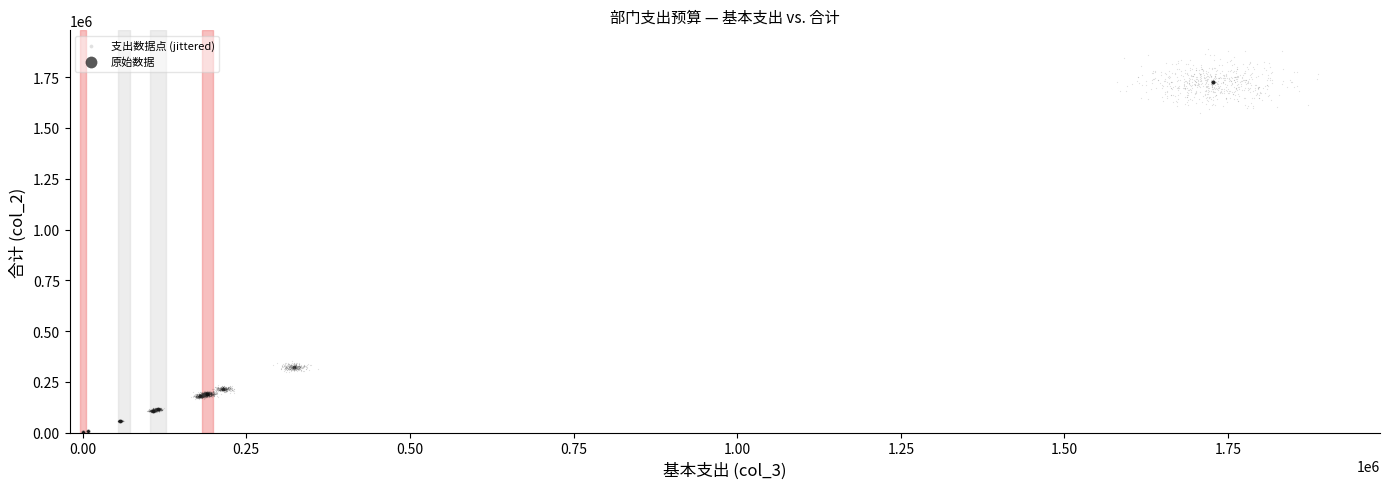

Which series reaches the maximum Y coordinate?

支出数据点 (jittered)